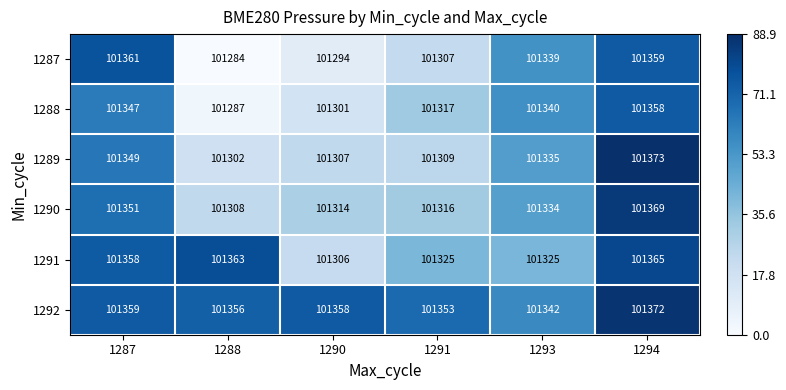

Between 1291 and 1294, which series saw the biggest shift?

1289